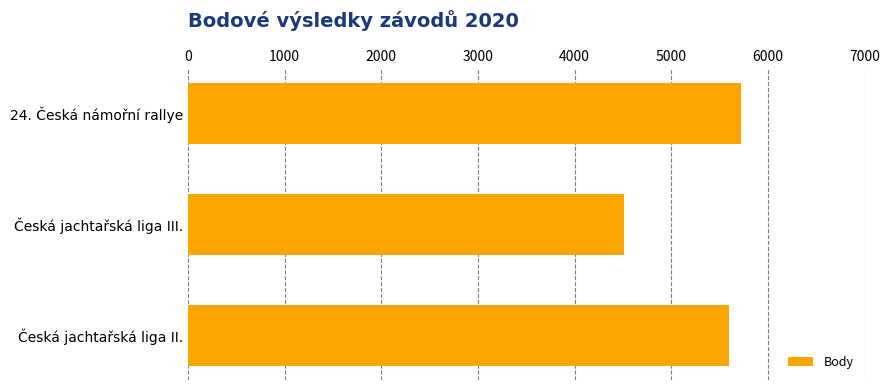

What is the maximum value shown in the chart?

5720